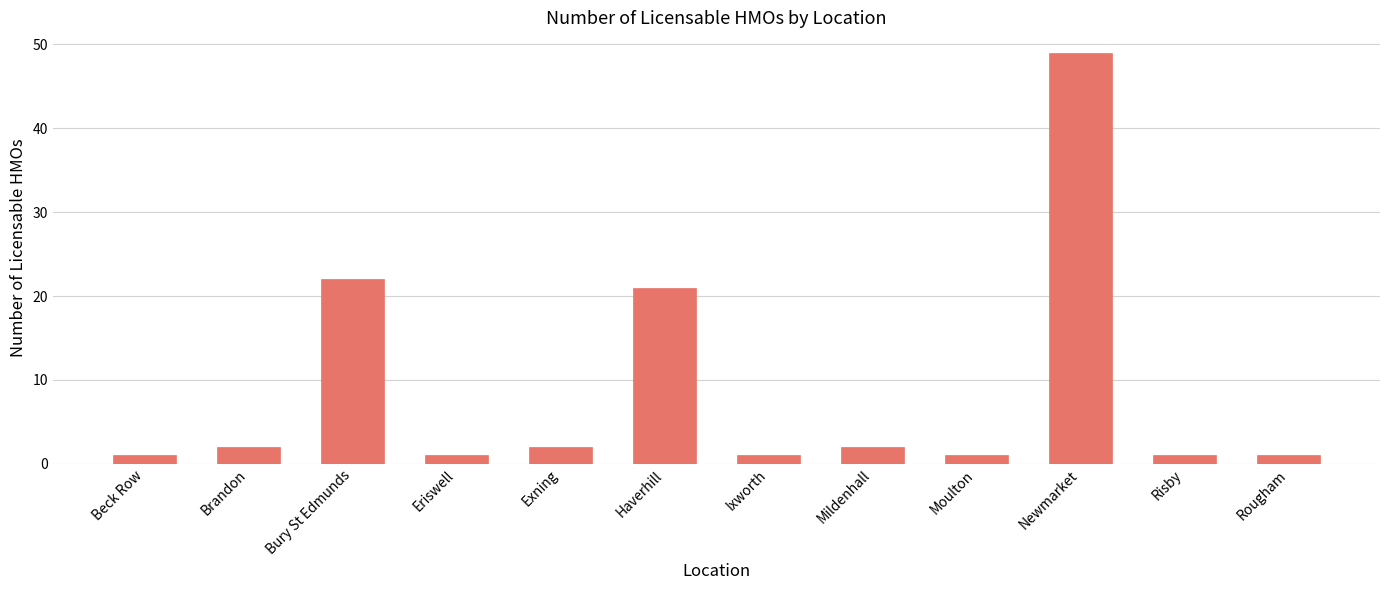

How many data points are less than 2?

6